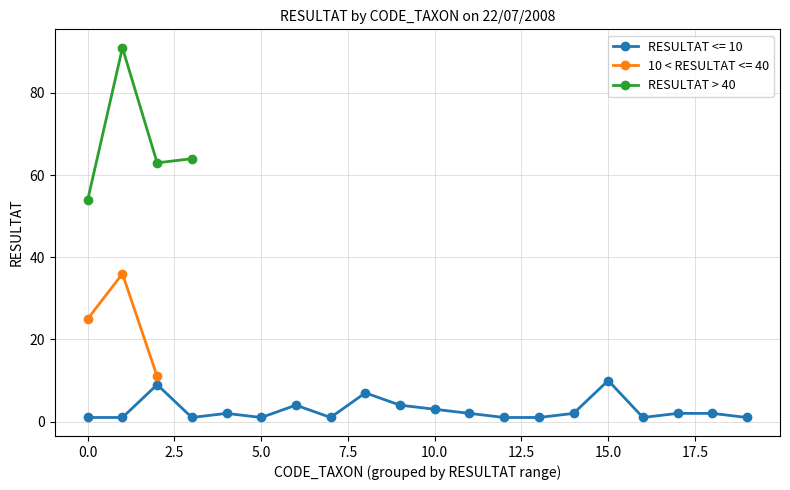

What is the value of the RESULTAT > 40 point at the 4th from the left?

64